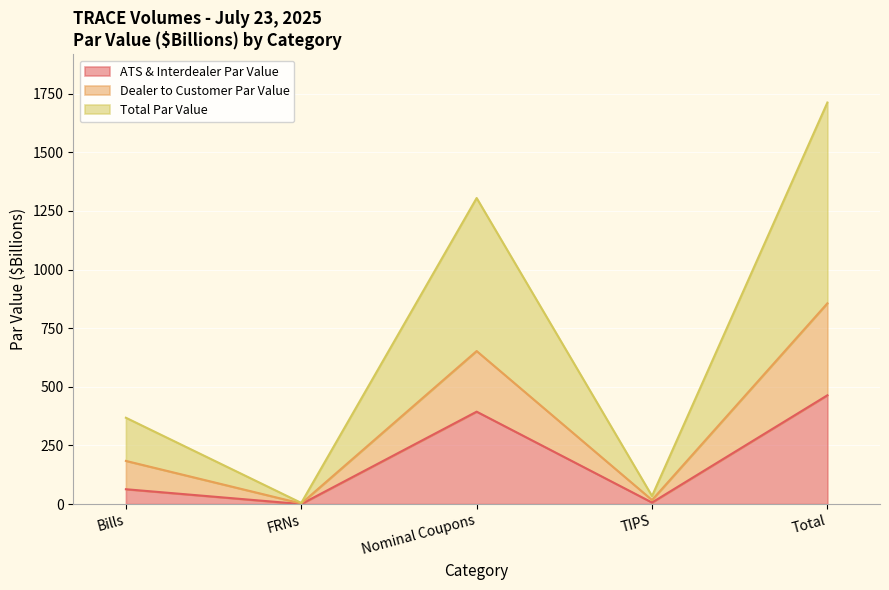

What is the label of the 5th point from the left?

Total